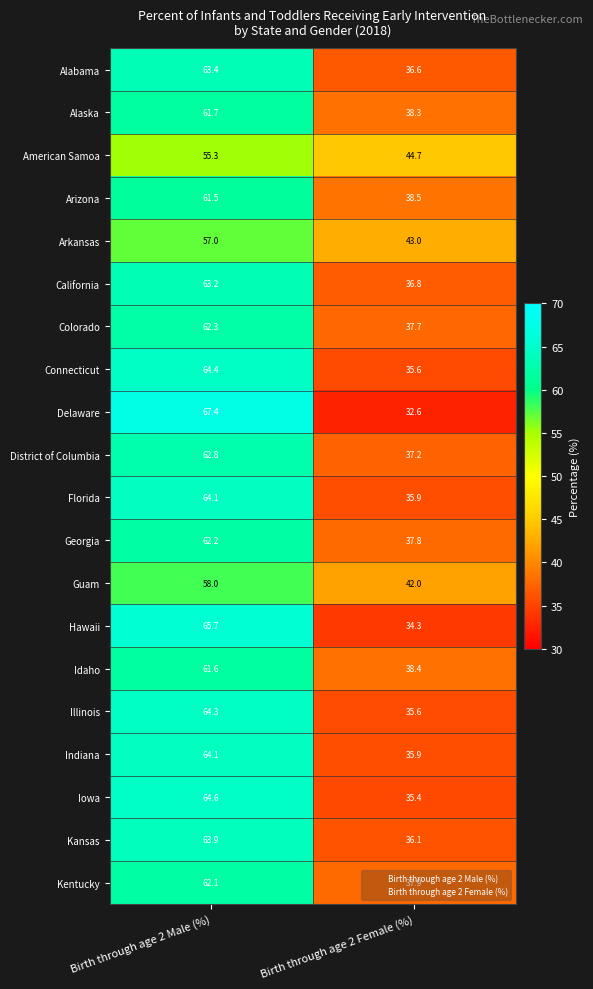

Which category has the lowest value across all series?

Birth through age 2 Female (%)